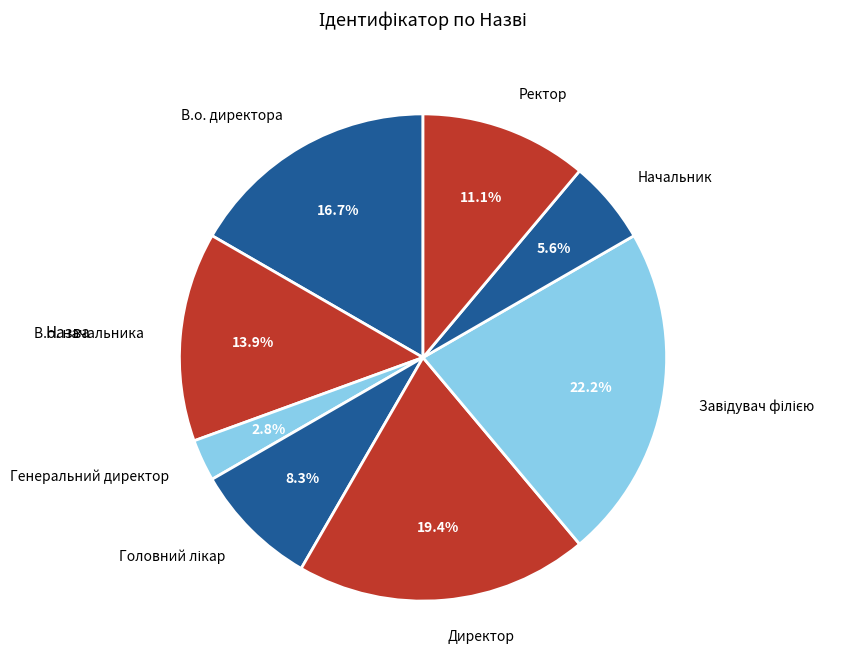

What percentage is the Генеральний директор slice, to the nearest percent?

3%